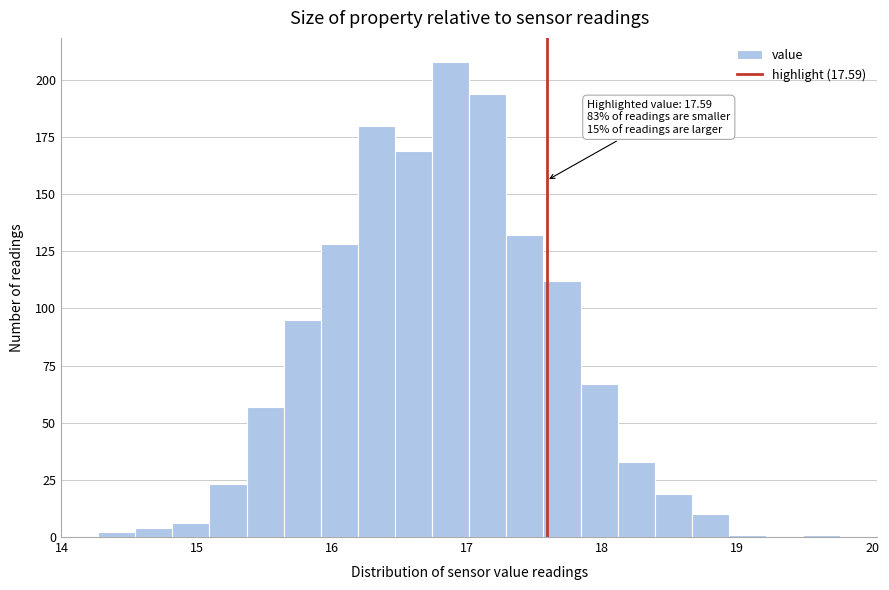

Read against the x-axis, roughly where is the centre of the tallest bar?

16.9